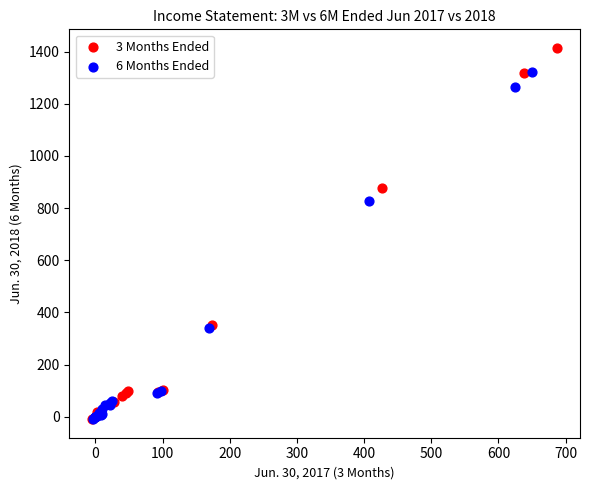

Which series has the widest spread of Y values?

3 Months Ended